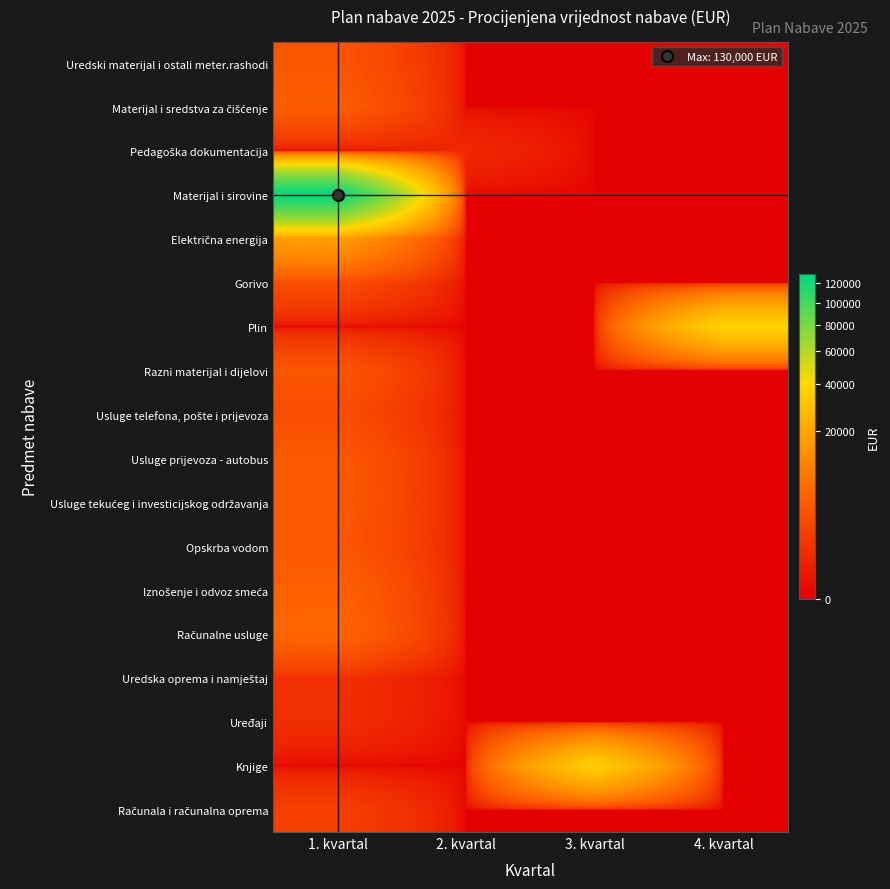

At 1. kvartal, list the series in order from smallest to largest.

Pedagoška dokumentacija, Plin, Knjige, Uređaji, Uredska oprema i namještaj, Računala i računalna oprema, Usluge telefona, pošte i prijevoza, Gorivo, Razni materijal i dijelovi, Uredski materijal i ostali meter.rashodi, Opskrba vodom, Usluge prijevoza - autobus, Usluge tekućeg i investicijskog održavanja, Materijal i sredstva za čišćenje, Iznošenje i odvoz smeća, Računalne usluge, Električna energija, Materijal i sirovine